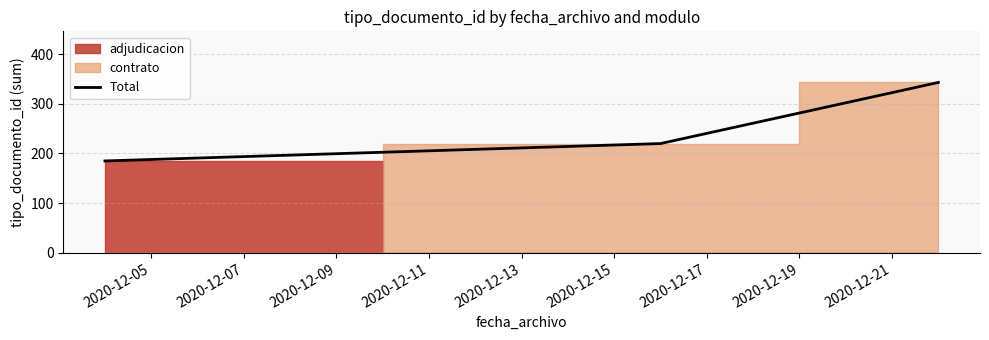

What is the minimum value for Total?

185